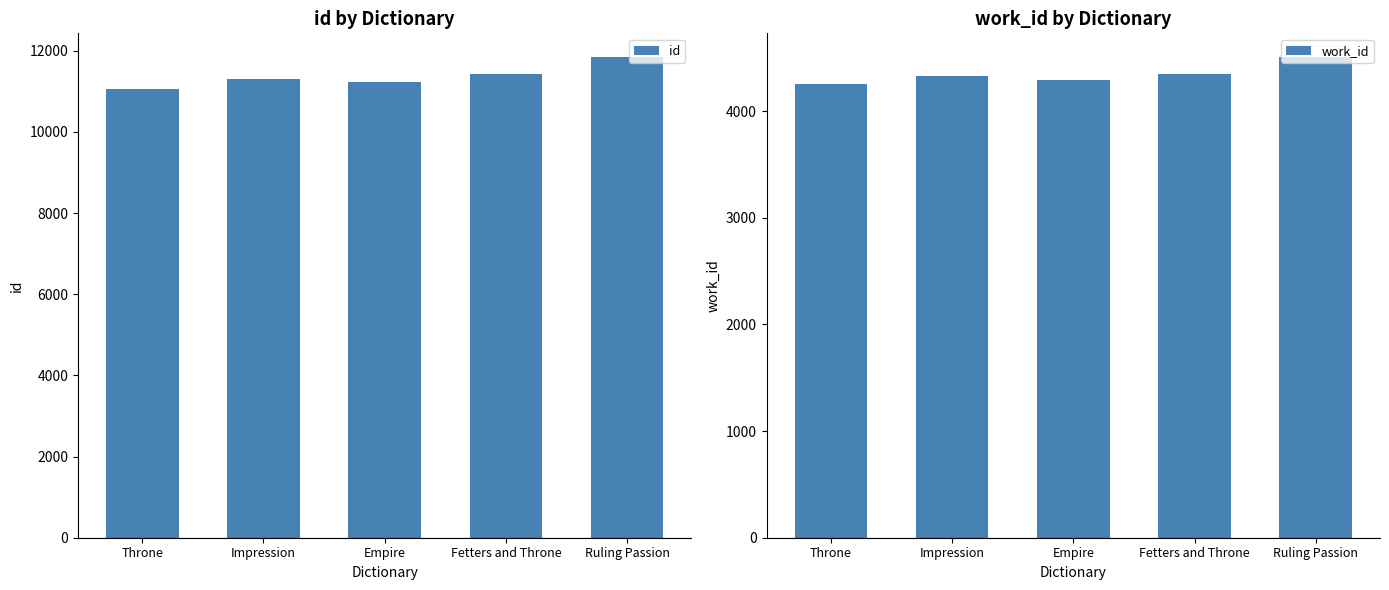

Are the bars horizontal?

No